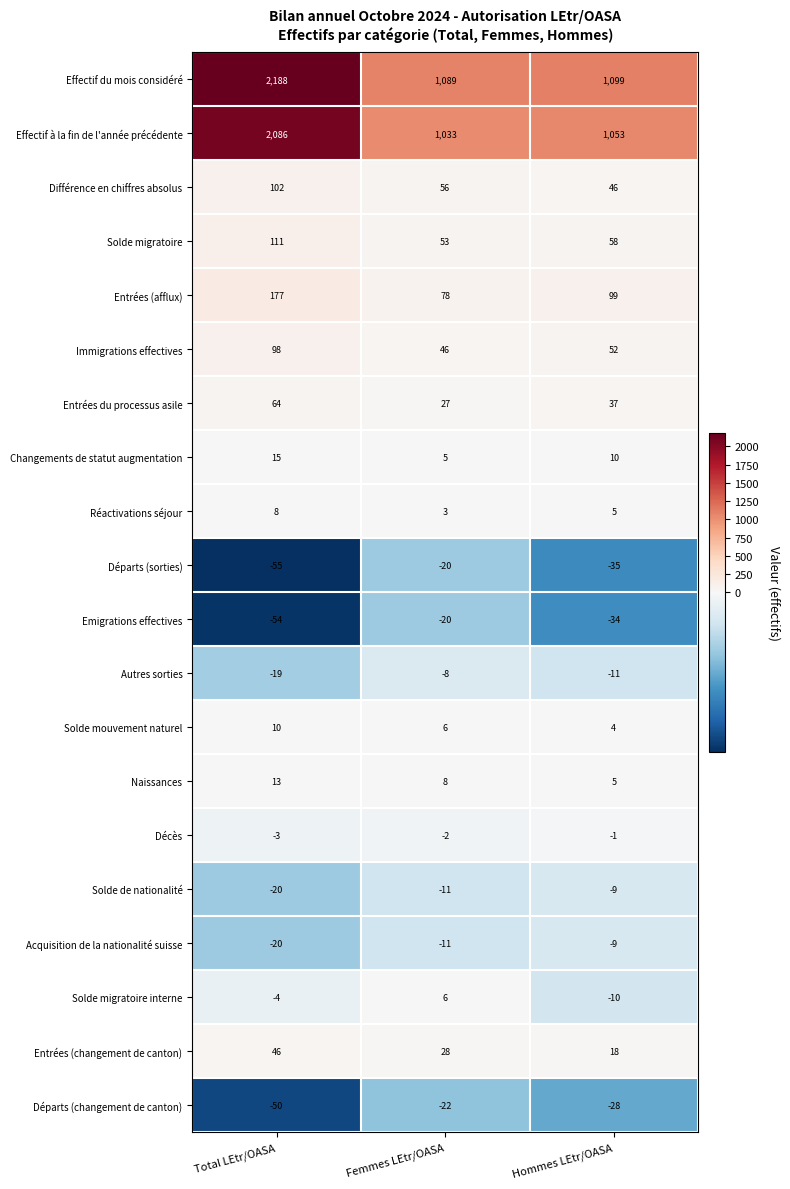

What value does the Différence en chiffres absolus series have at Hommes LEtr/OASA, to the nearest 5?

45